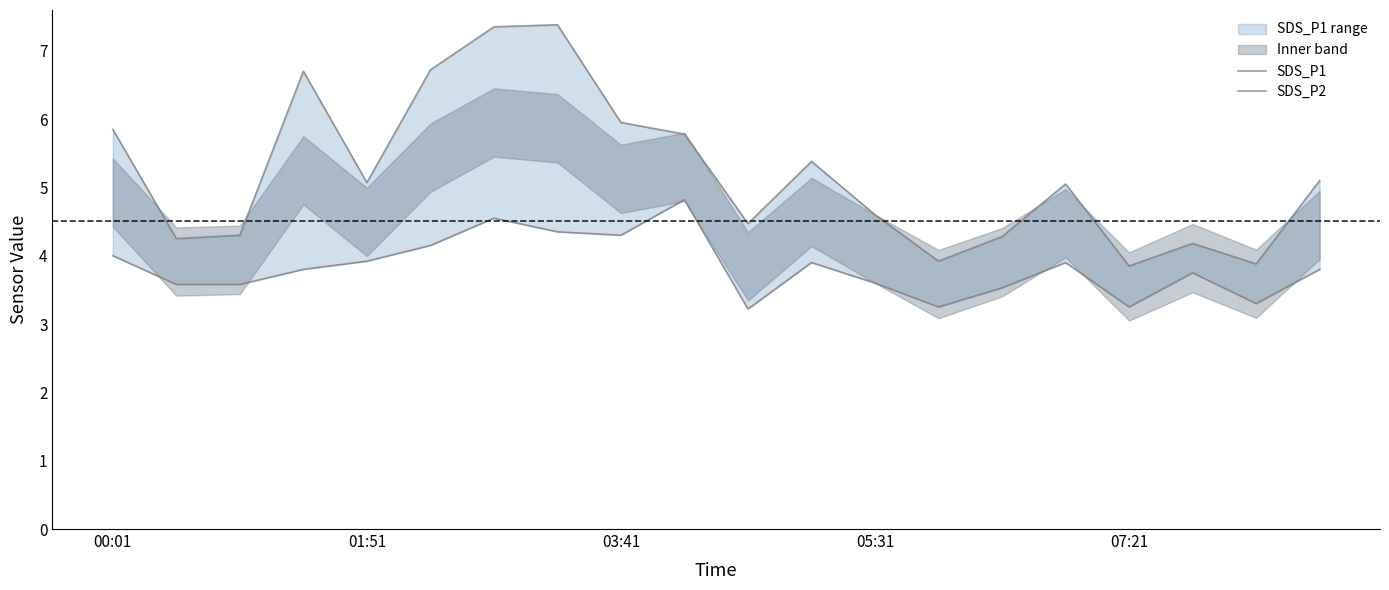

What is the total value across all series at 03:41?

7.9